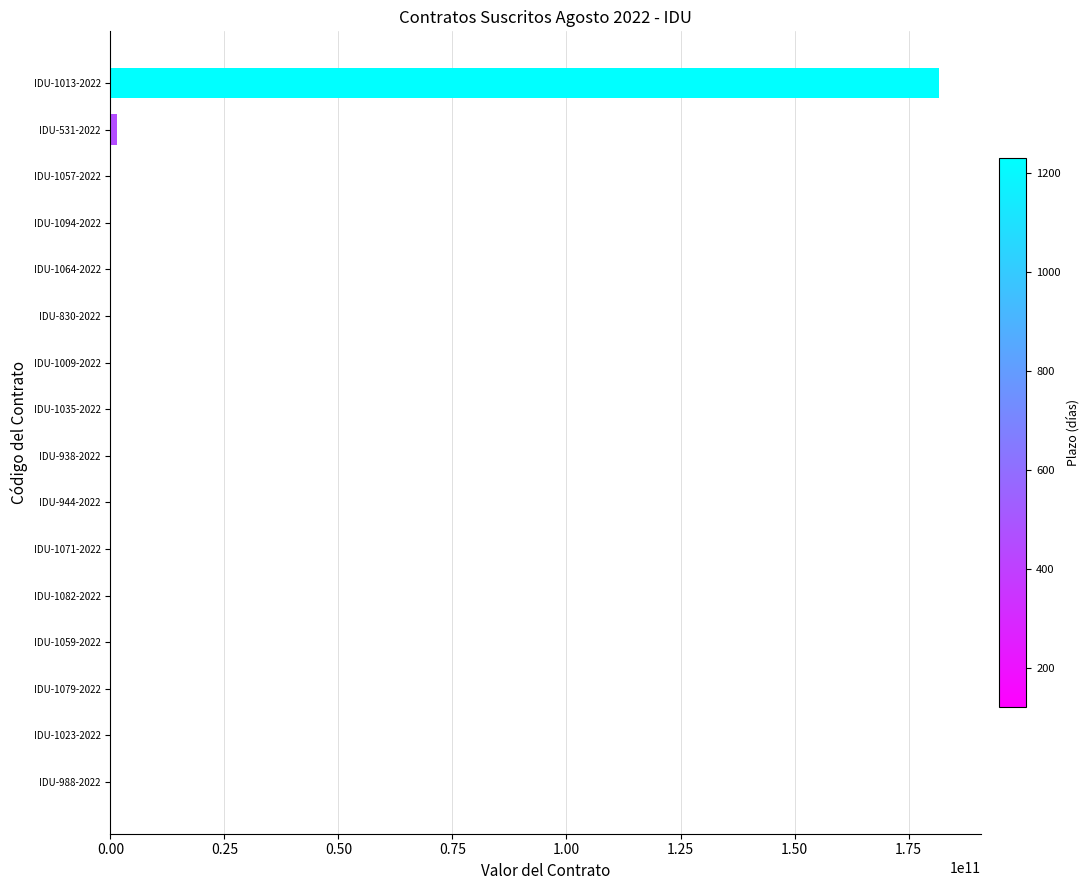

Which category has the highest value across all series?

IDU-1013-2022